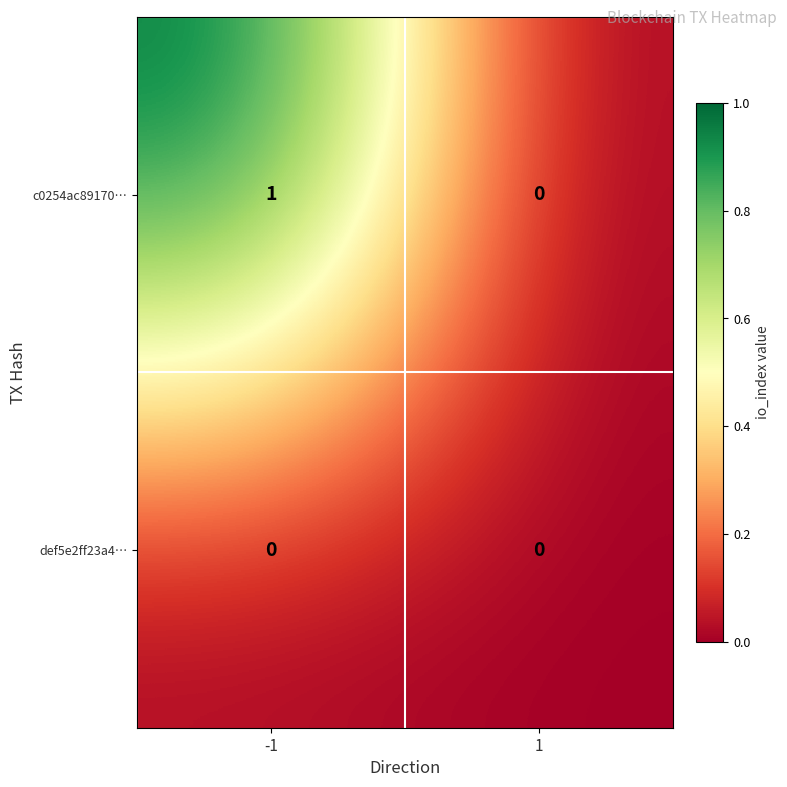

What is the difference between the highest and lowest values at -1?

1